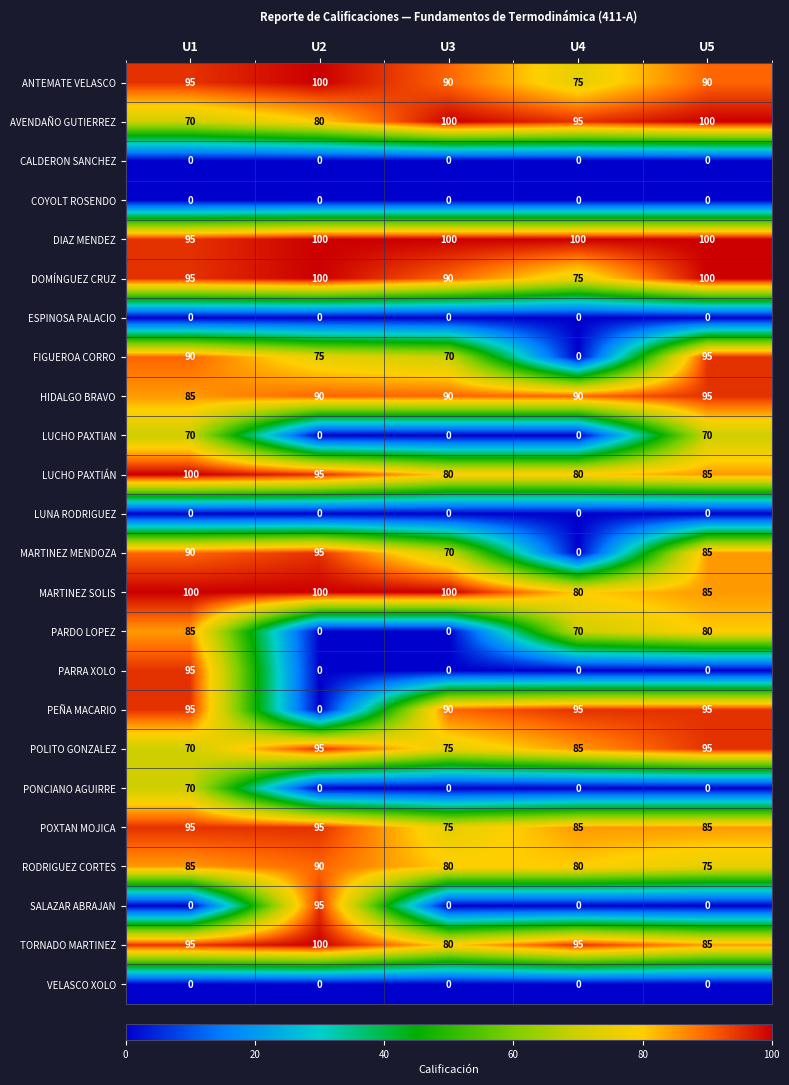

Count the number of data series in this chart.

24